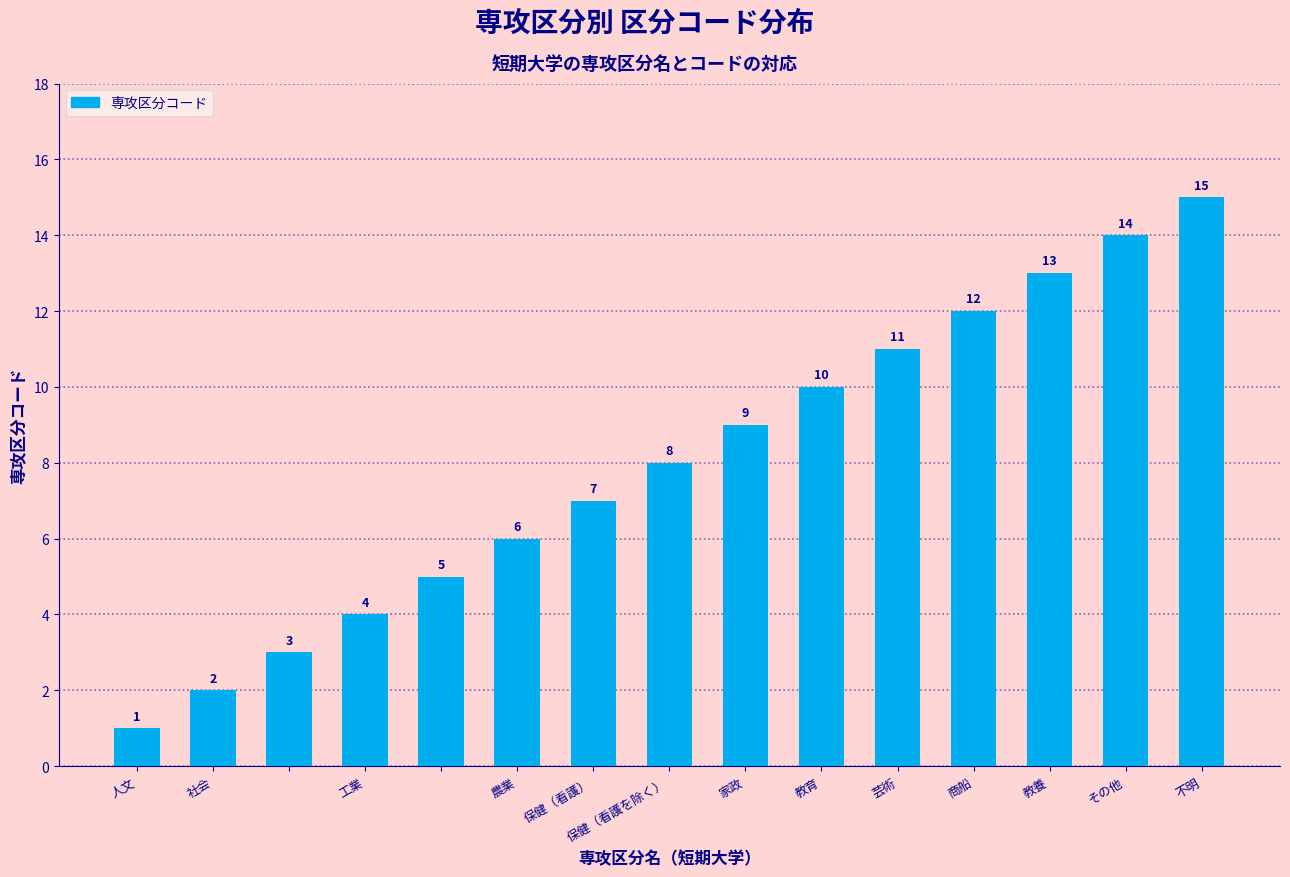

Are the bars horizontal?

No